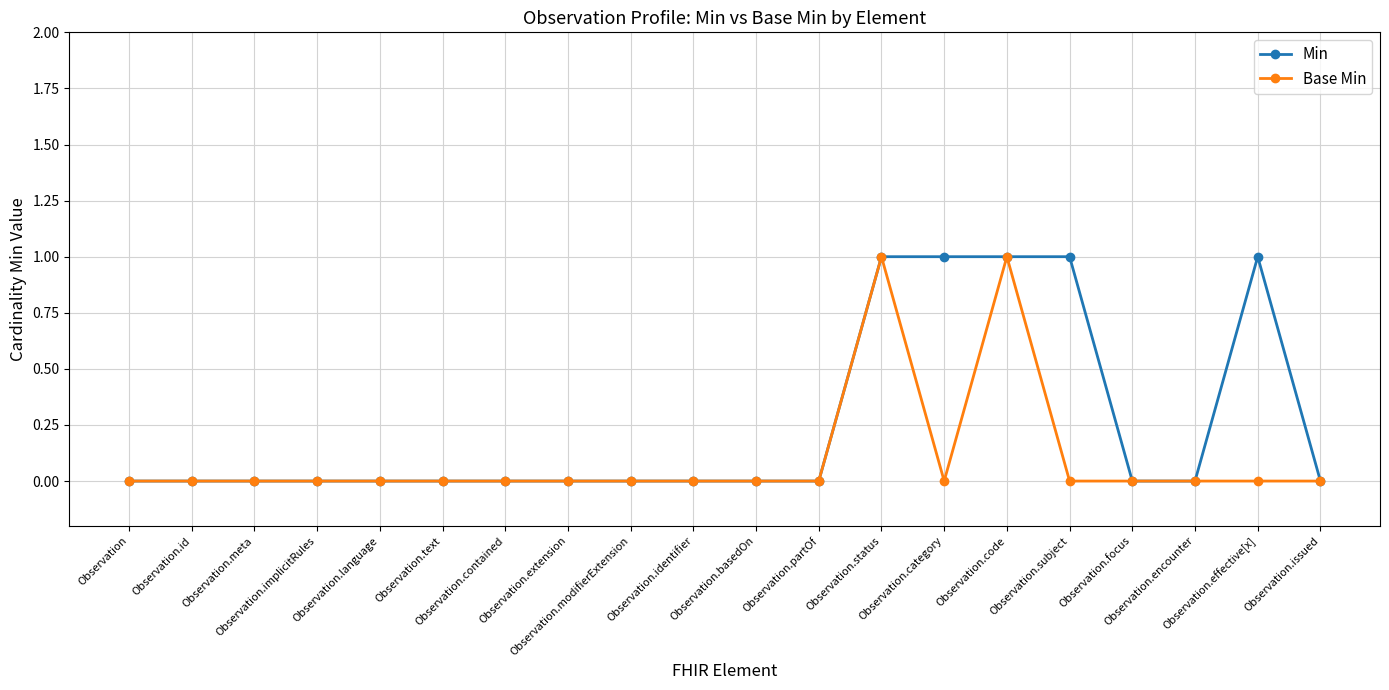

Count the number of data series in this chart.

2